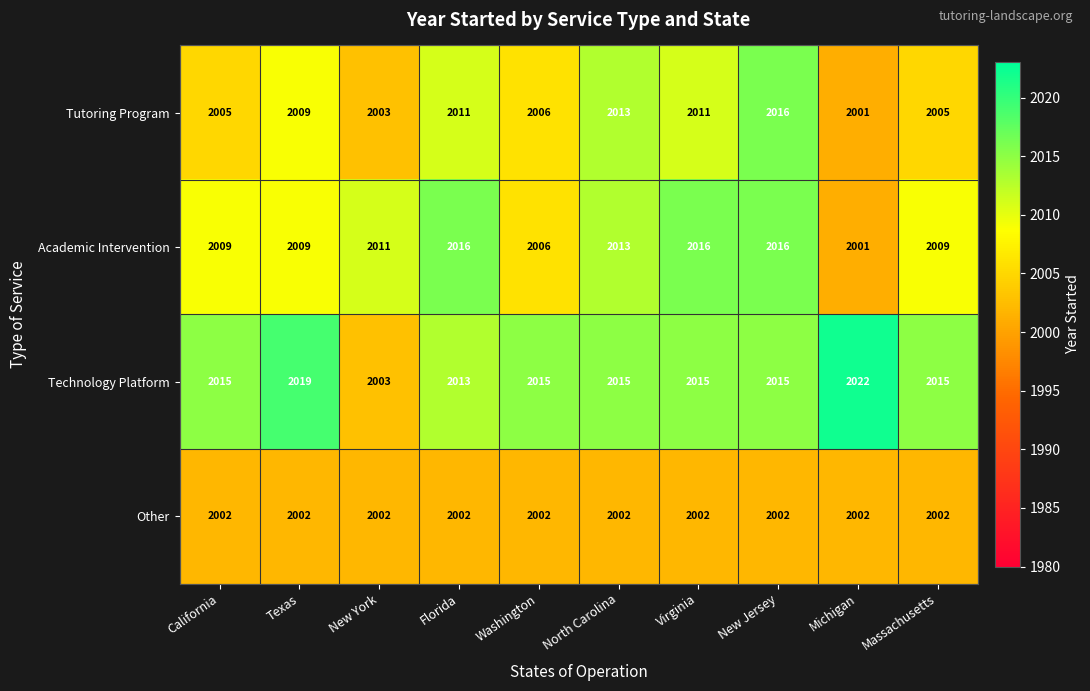

How many categories are shown in the chart?

10